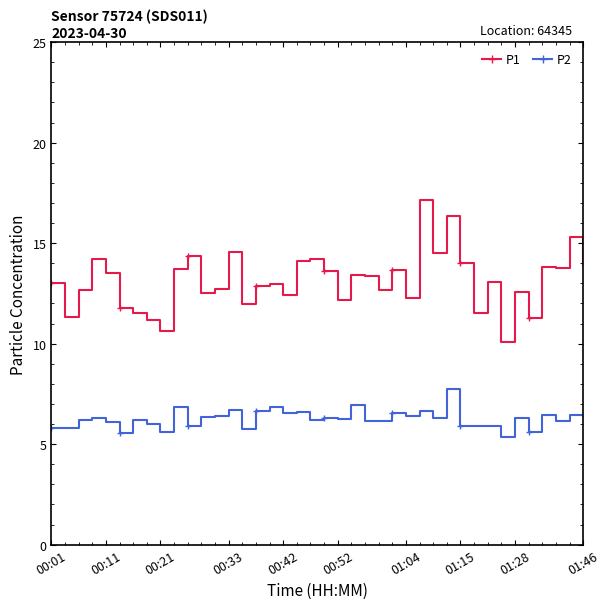

What is the maximum value shown in the chart?

17.1